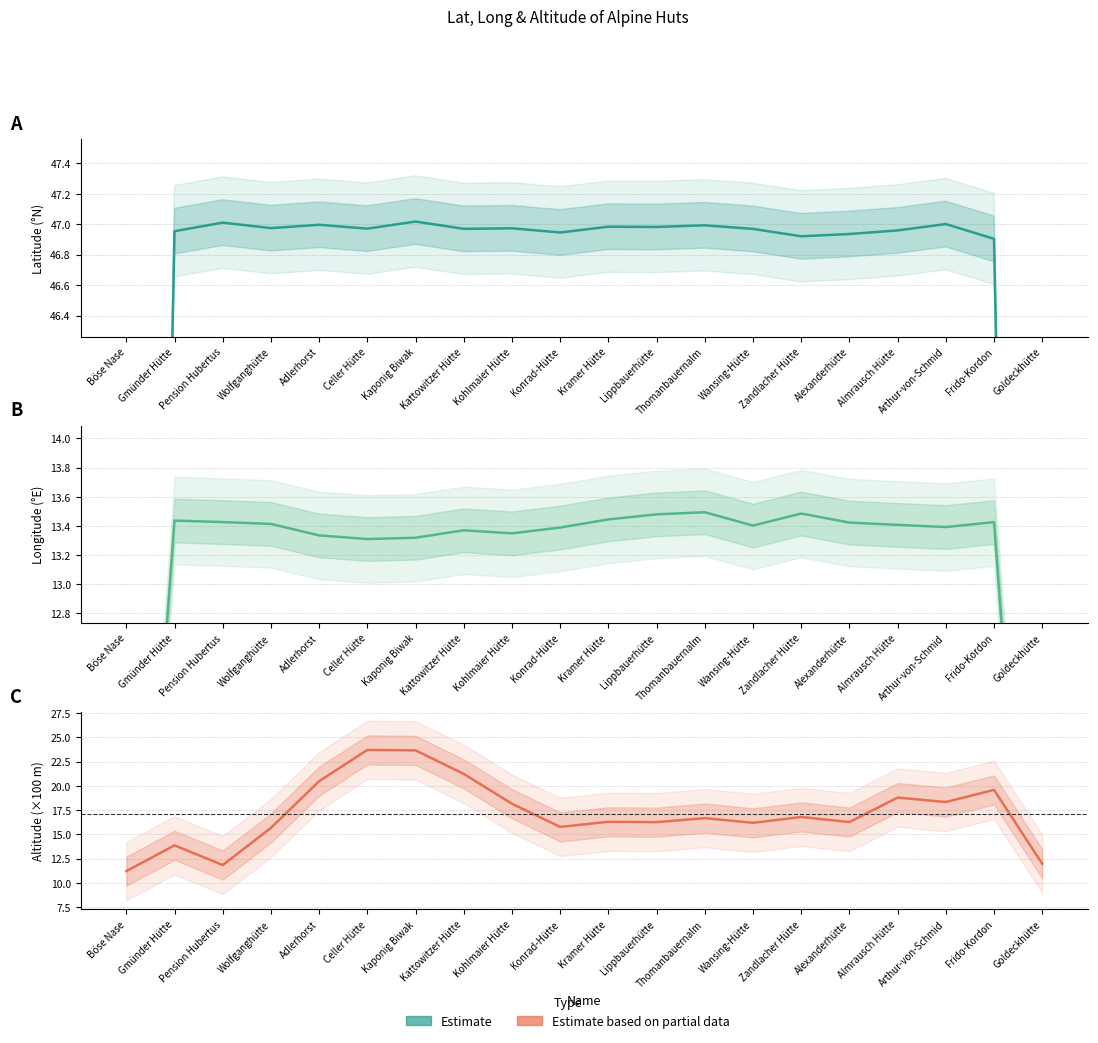

True or false: Estimate based on partial data (Altitude/100) and Estimate (Lat) cross at least once.

False